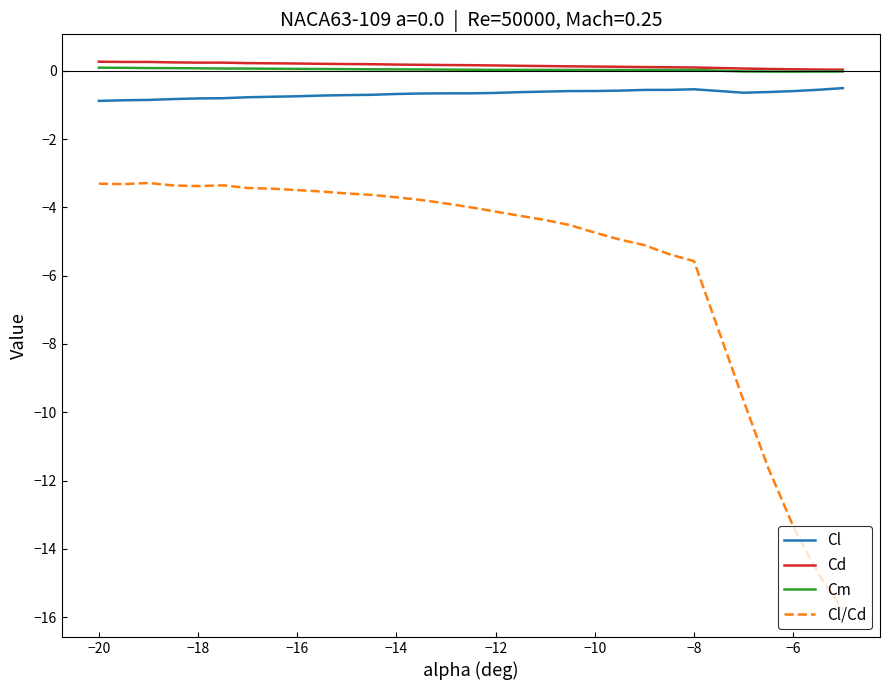

What is the difference between the maximum and second lowest values in the Cl/Cd series?

11.4